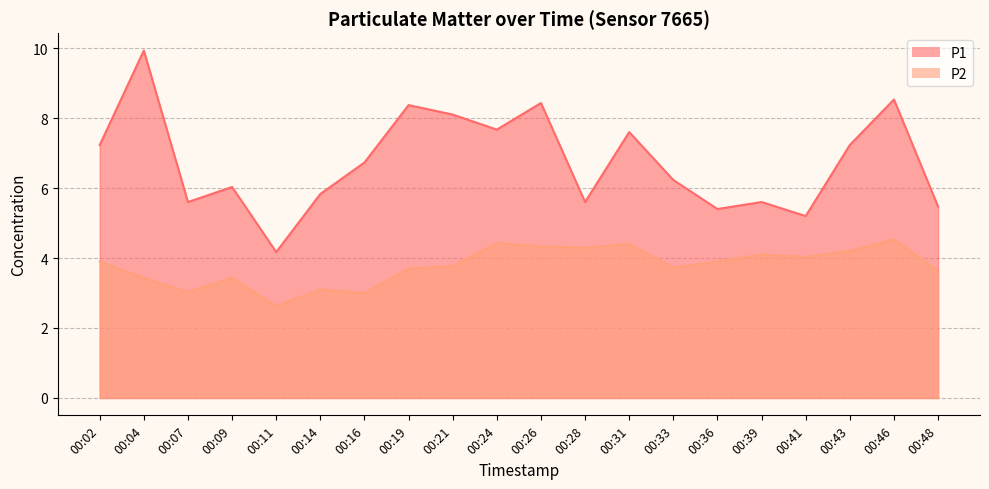

What is the value of the P1 point at the 15th from the left?

5.4